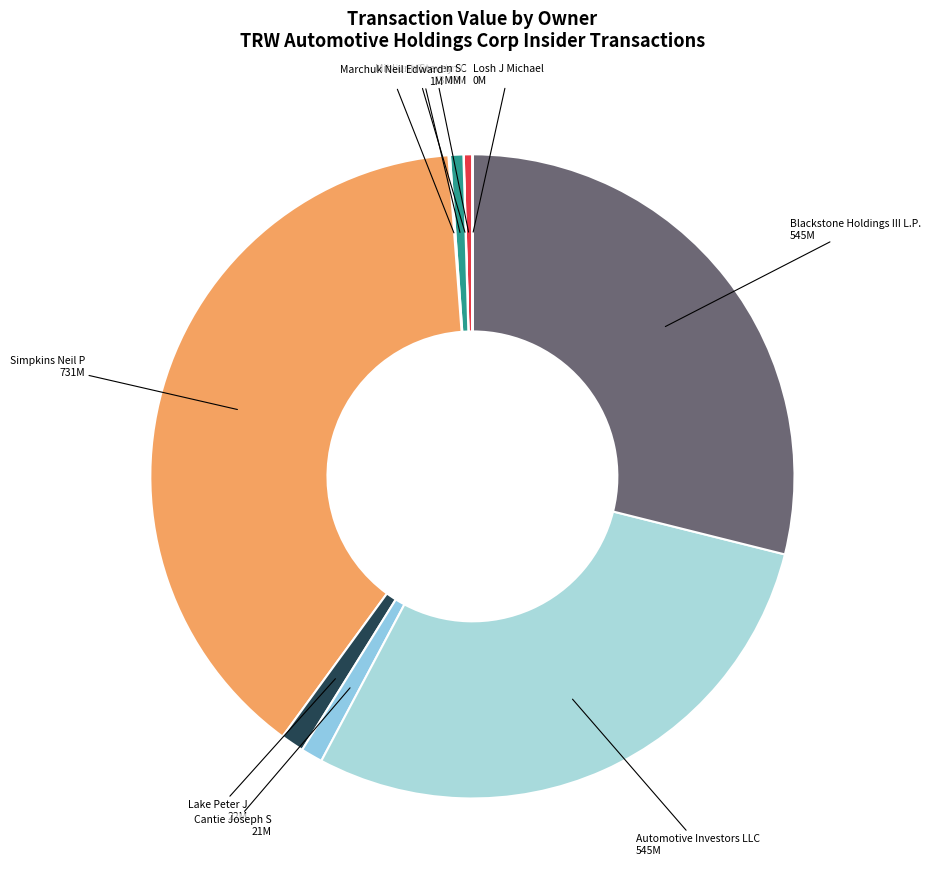

Is there a majority slice in this chart?

No